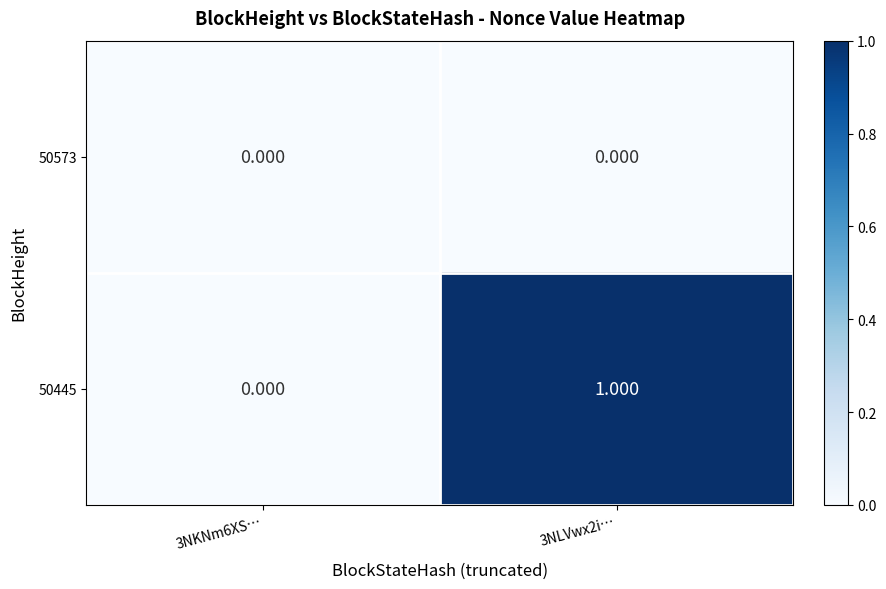

How many categories are shown in the chart?

2